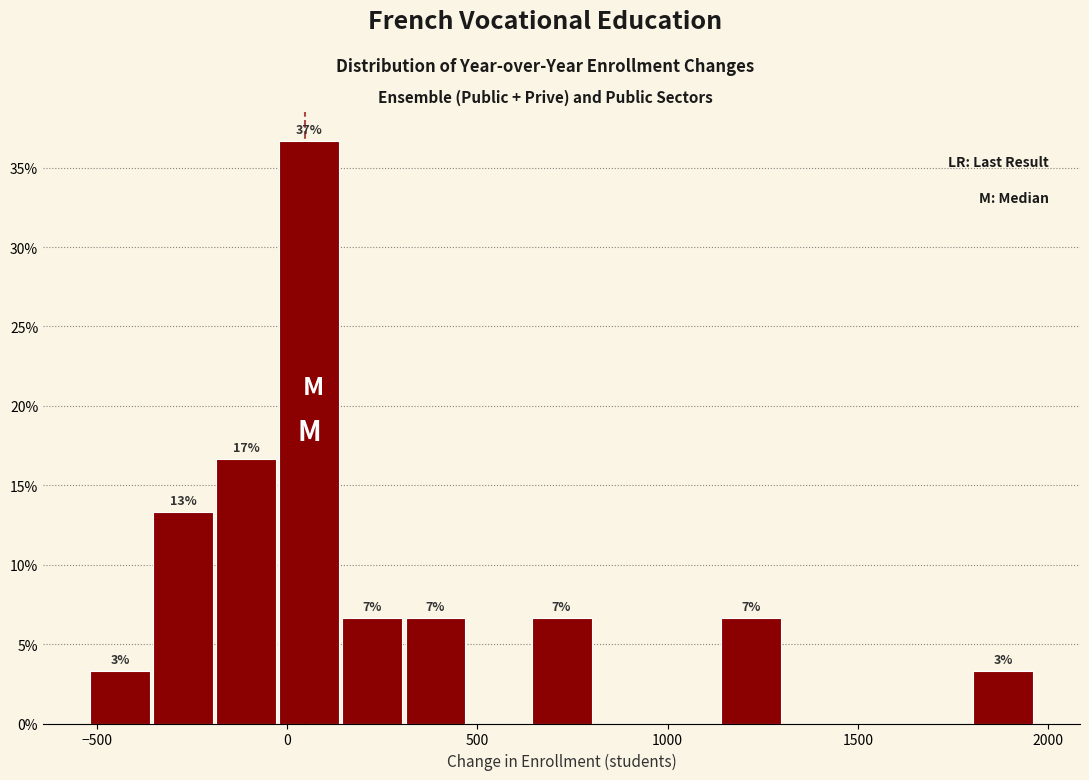

Read against the x-axis, roughly where is the centre of the tallest bar?

50